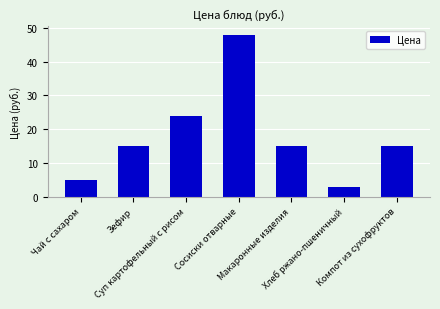

Is it true that the value at Хлеб ржано-пшеничный is 3?

True